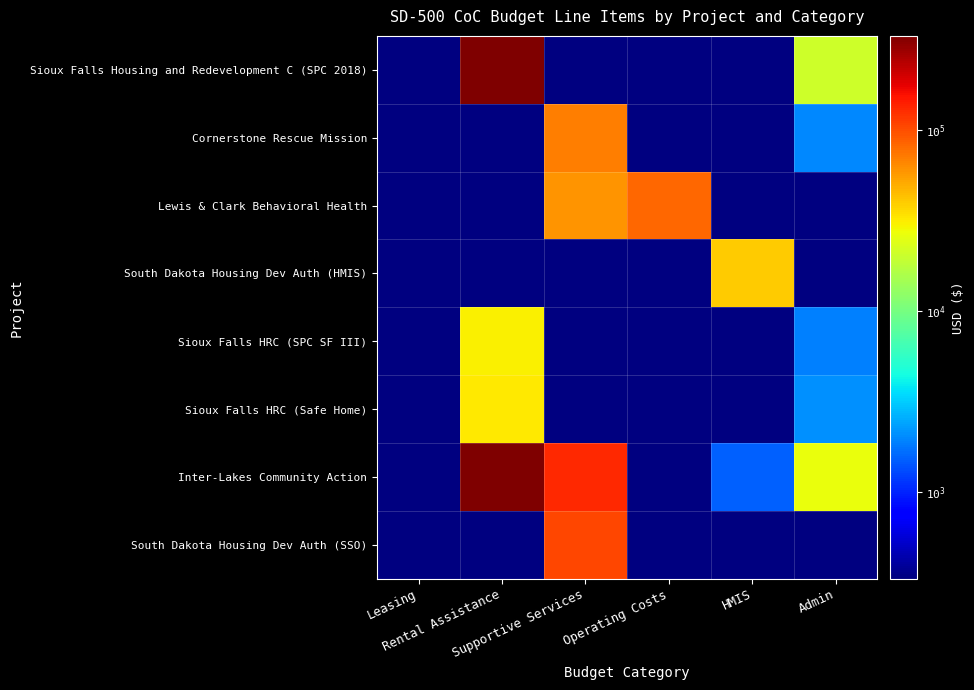

Which series has the largest total across all categories?

Inter-Lakes Community Action